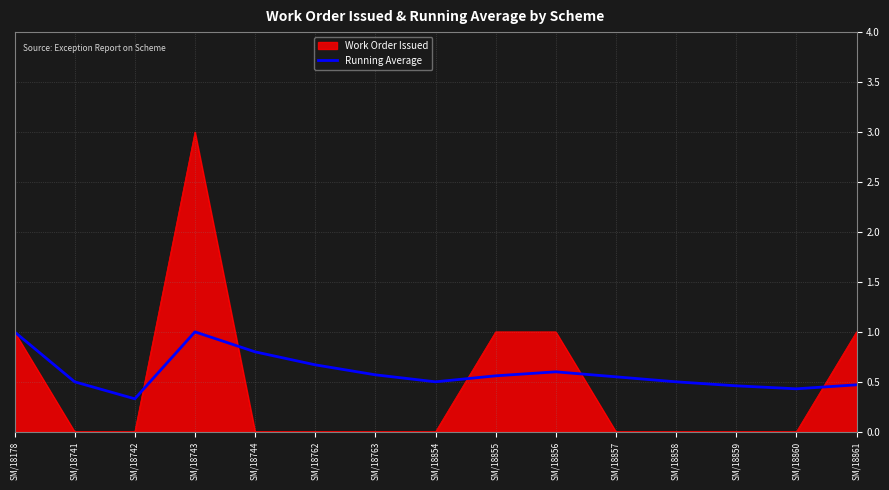

Does the chart display data point markers on the line(s)?

No